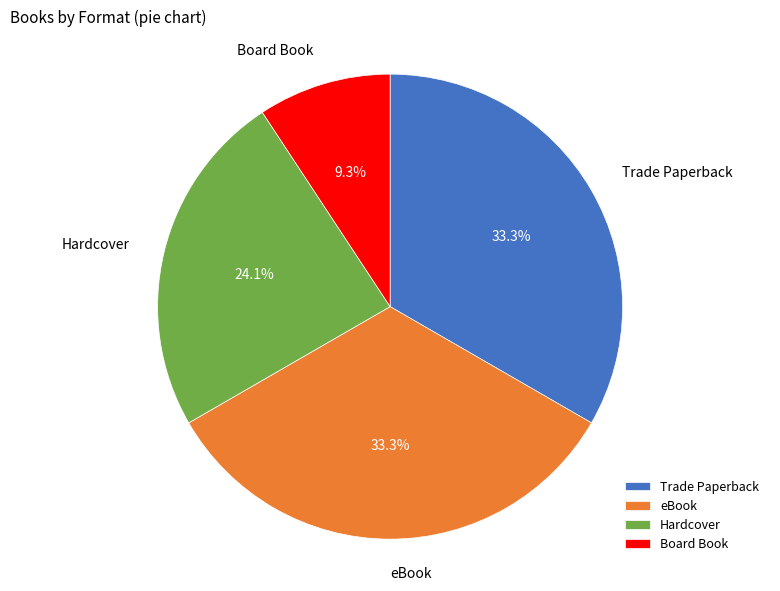

What is the ratio of the value at Trade Paperback to the value at eBook?

1.0